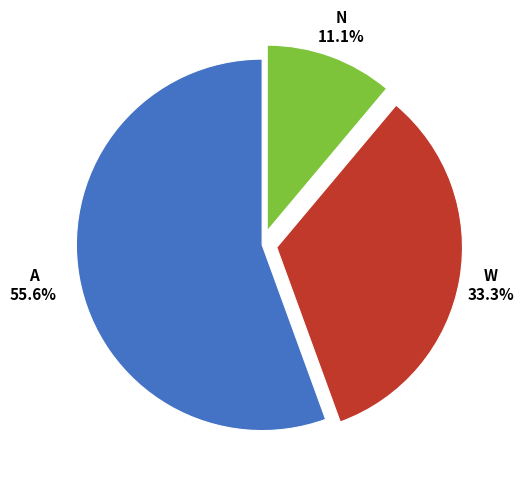

Is there a majority slice in this chart?

Yes